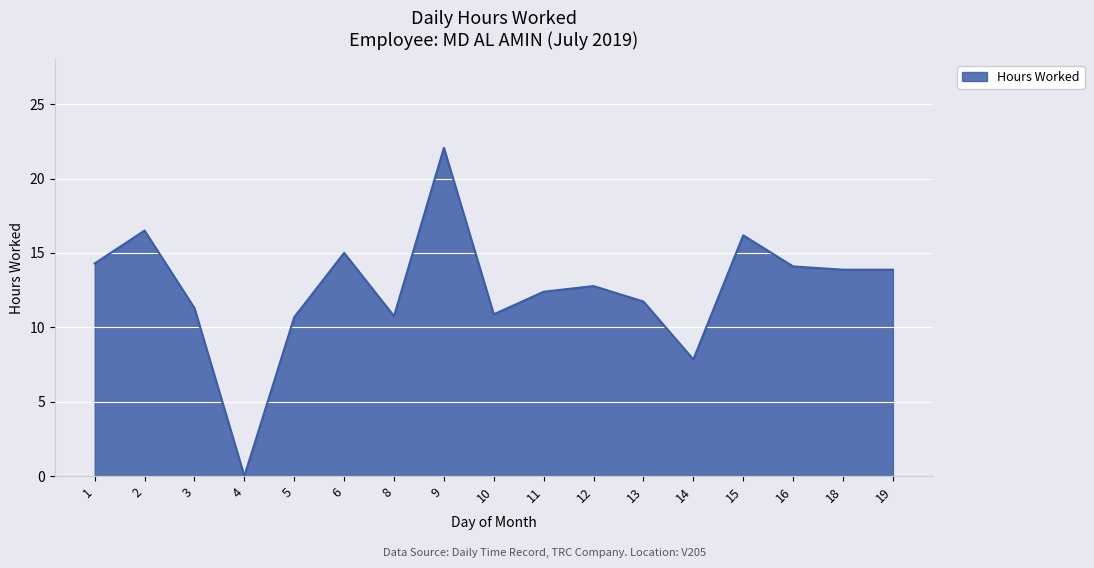

What is the maximum value shown in the chart?

22.1